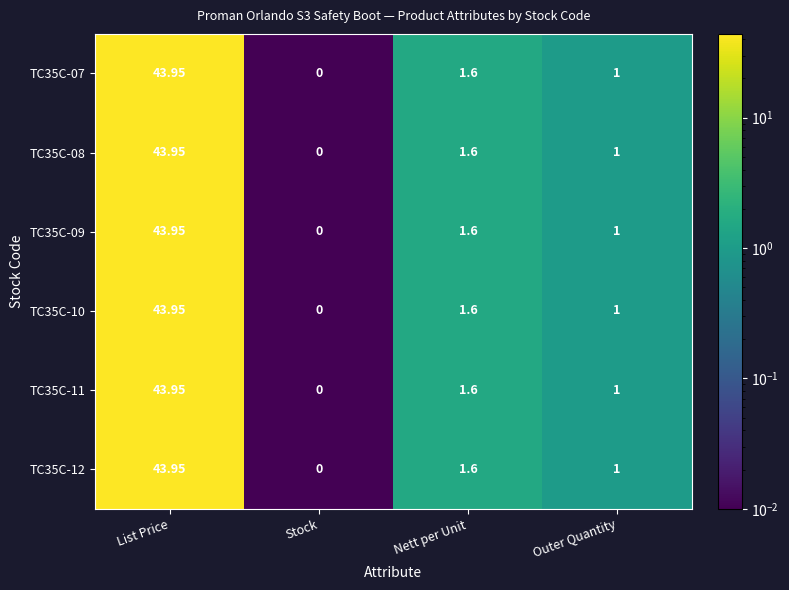

Is the value of TC35C-09 at List Price greater than the value of TC35C-10 at Stock?

Yes